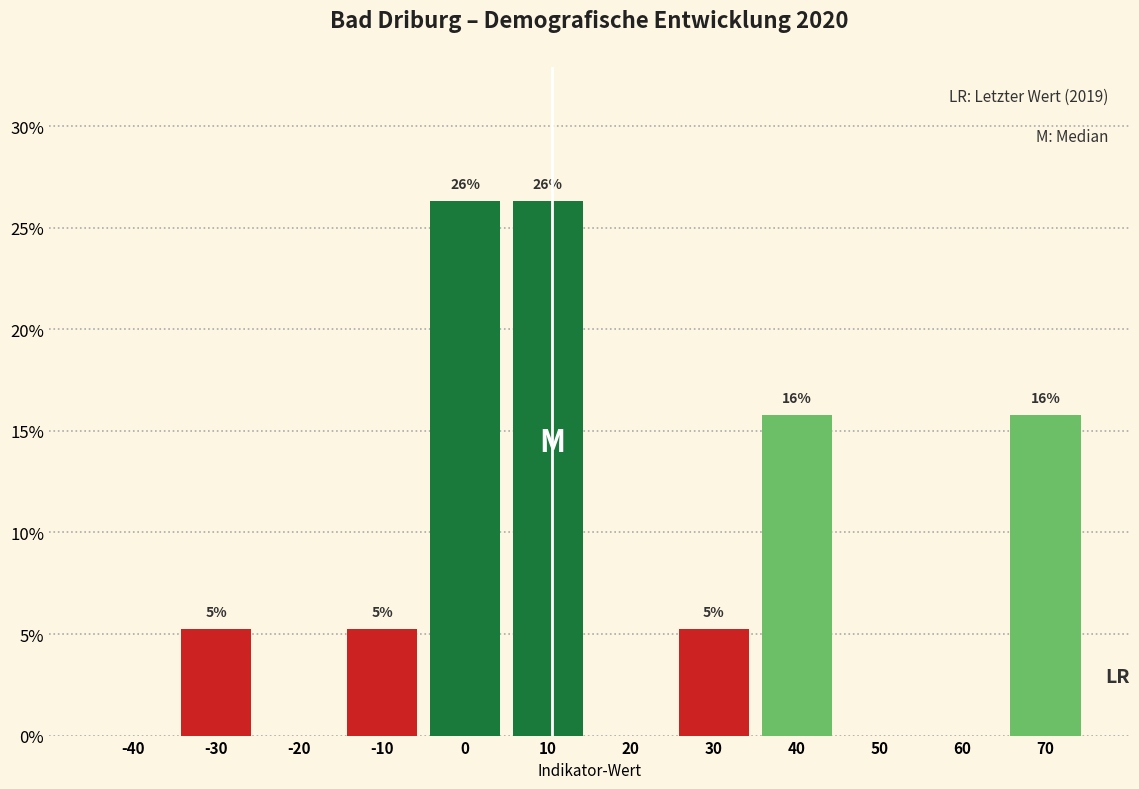

Are the bars horizontal?

No